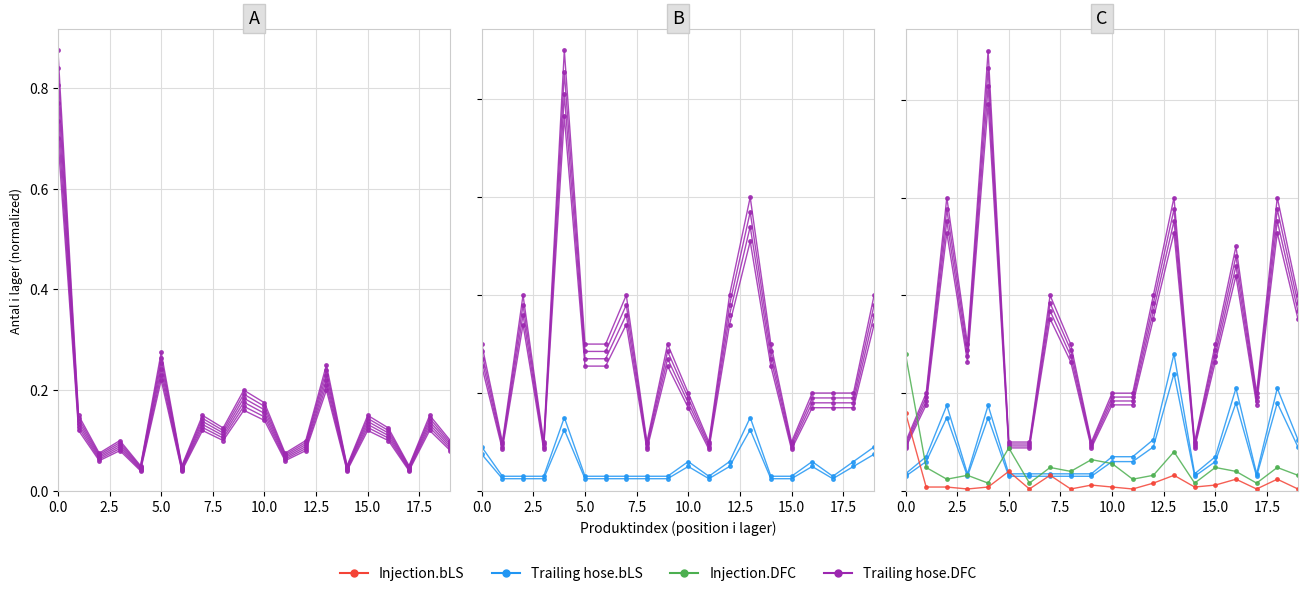

What are all the series names shown in the legend?

Trailing hose.DFC, Trailing hose.bLS, Injection.DFC, Injection.bLS